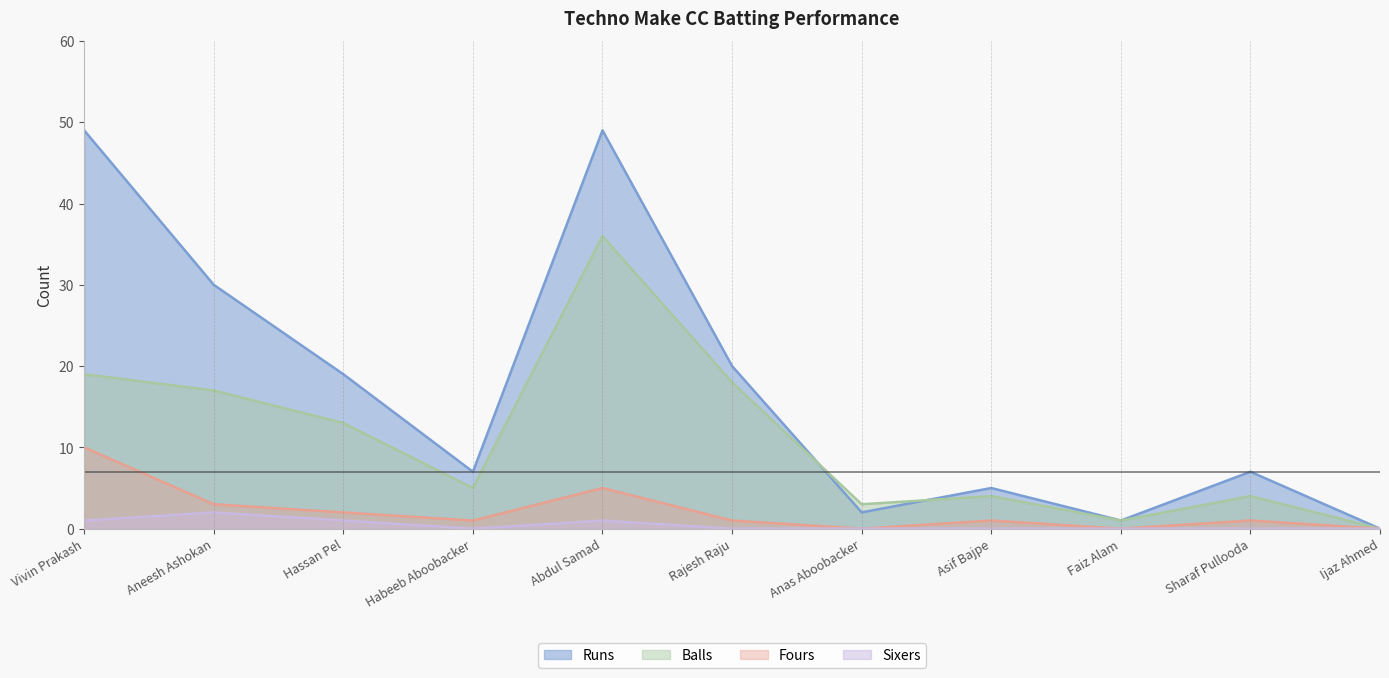

True or false: Runs has a value of 20 at Rajesh Raju.

True